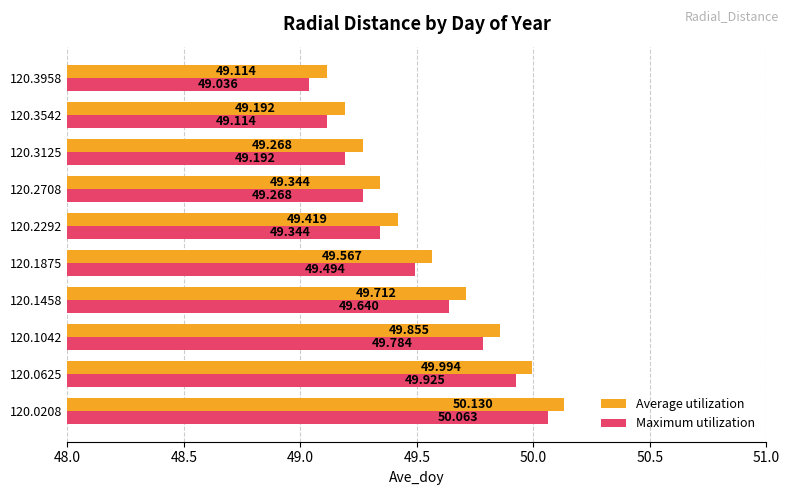

Rank the series by their maximum value, from highest to lowest.

Average utilization, Maximum utilization